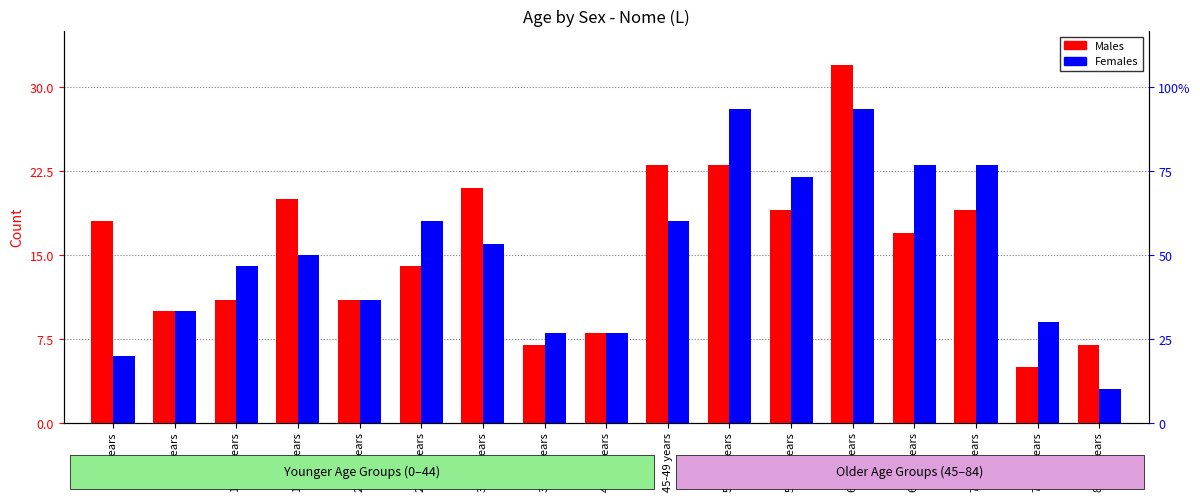

List the labels in order of Males value, smallest first.

75-79 years, 35-39 years, 80-84 years, 40-44 years, 5-9 years, 10-14 years, 20-24 years, 25-29 years, 65-69 years, 0-4 years, 55-59 years, 70-74 years, 15-19 years, 30-34 years, 45-49 years, 50-54 years, 60-64 years